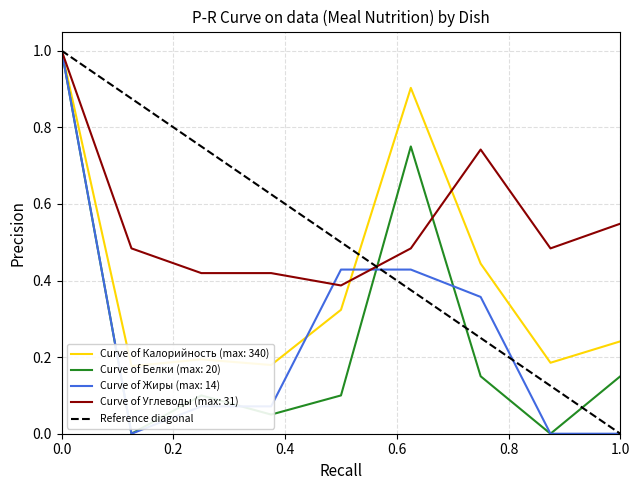

What is the maximum value for Curve of Белки (max: 20)?

1.0